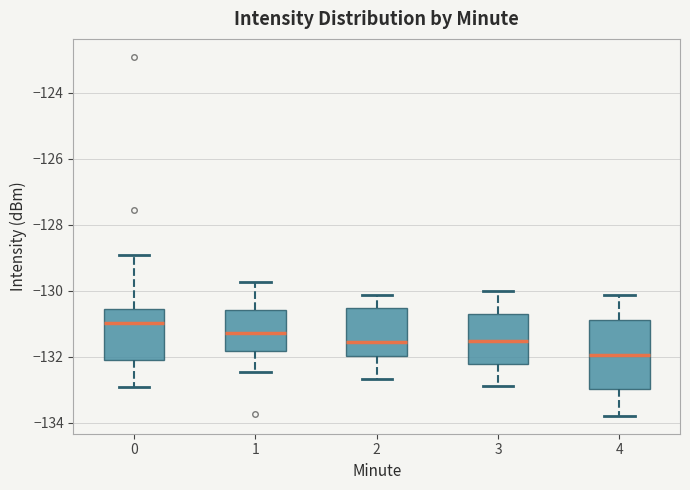

Reading left to right, read every box against the y-axis: the position of its median line, the range the box covers, and the ends of its whiskers. The values are not printed on the chart, so give them approximately, as read against the axis.

0: median -131.0, box -132.0 to -130.6, whiskers -133.0 to -129.0
1: median -131.2, box -131.8 to -130.6, whiskers -132.4 to -129.8
2: median -131.6, box -132.0 to -130.6, whiskers -132.6 to -130.2
3: median -131.6, box -132.2 to -130.8, whiskers -133.0 to -130.0
4: median -132.0, box -133.0 to -130.8, whiskers -133.8 to -130.2